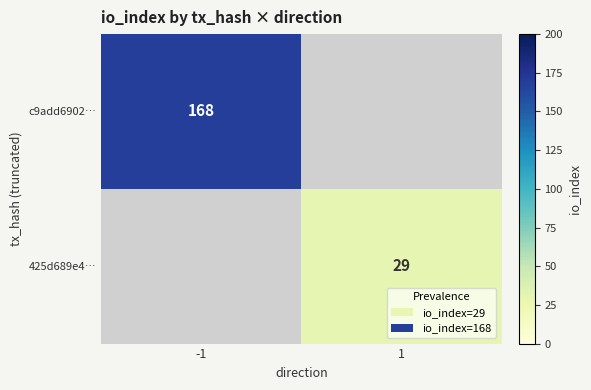

How many distinct data groups are displayed?

2